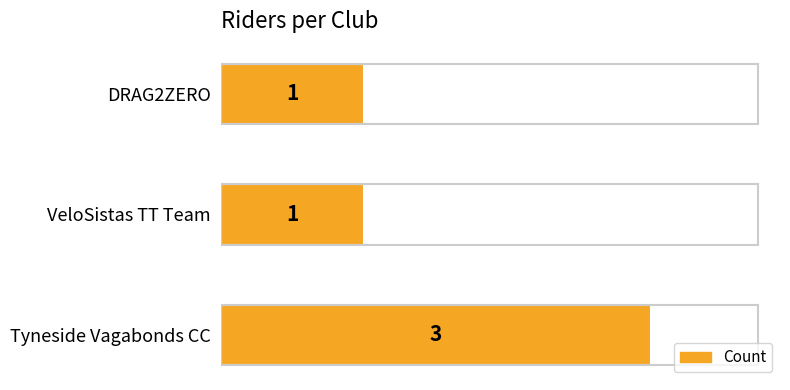

Approximately how many times larger is the value at VeloSistas TT Team compared to DRAG2ZERO?

1.0